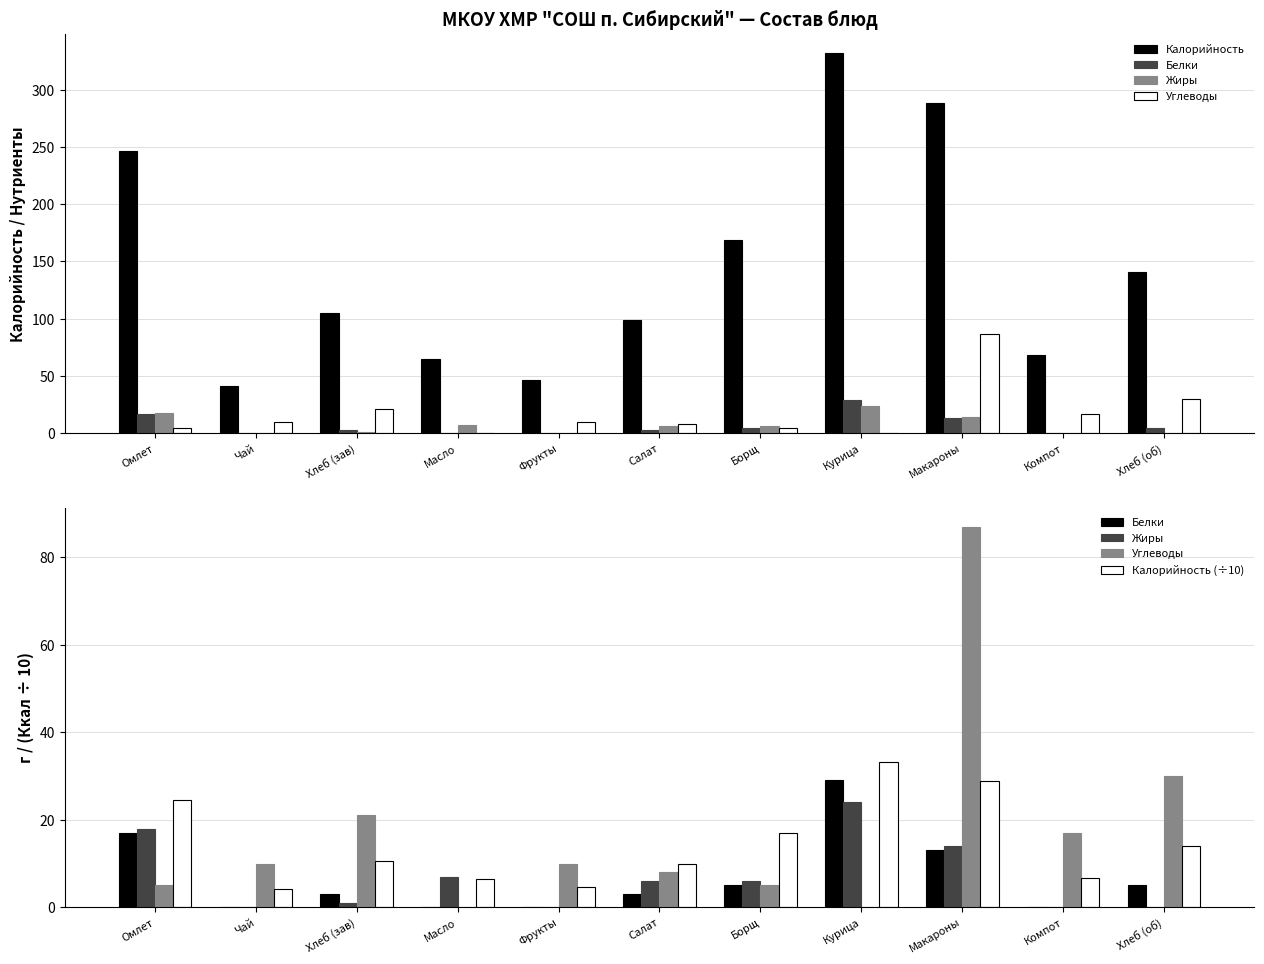

At which label does Калорийность (÷10) reach its minimum?

Чай